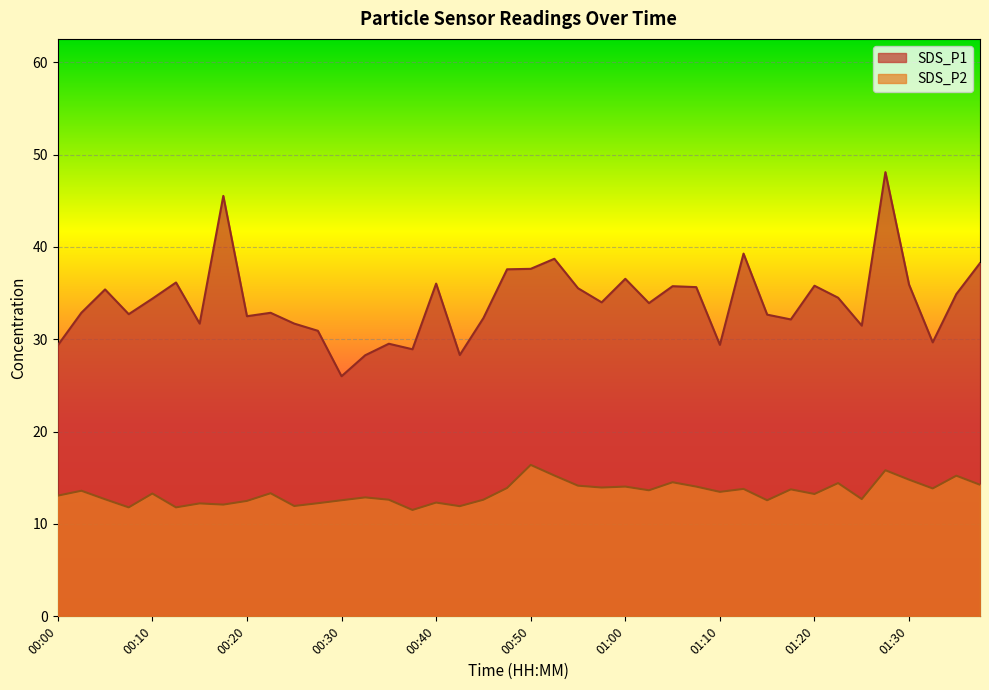

Where is SDS_P2 nearest to the value 13?

00:00